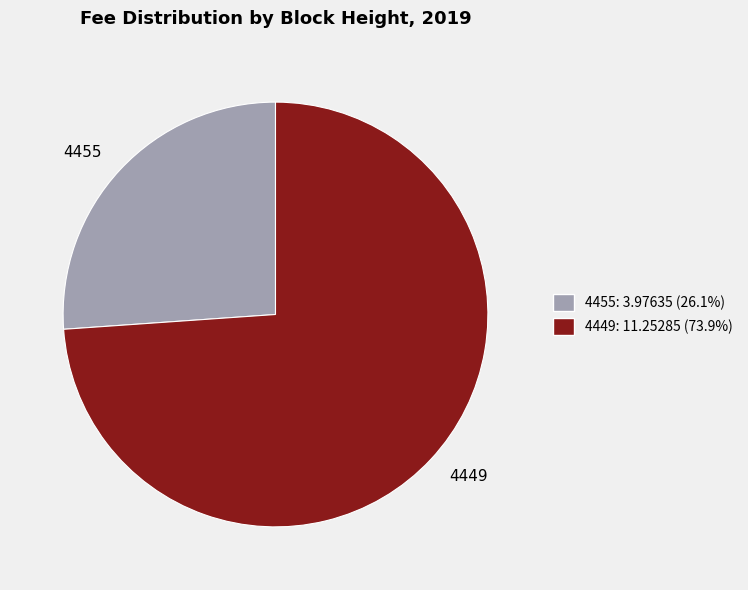

Which category has the smallest portion of the pie?

4455